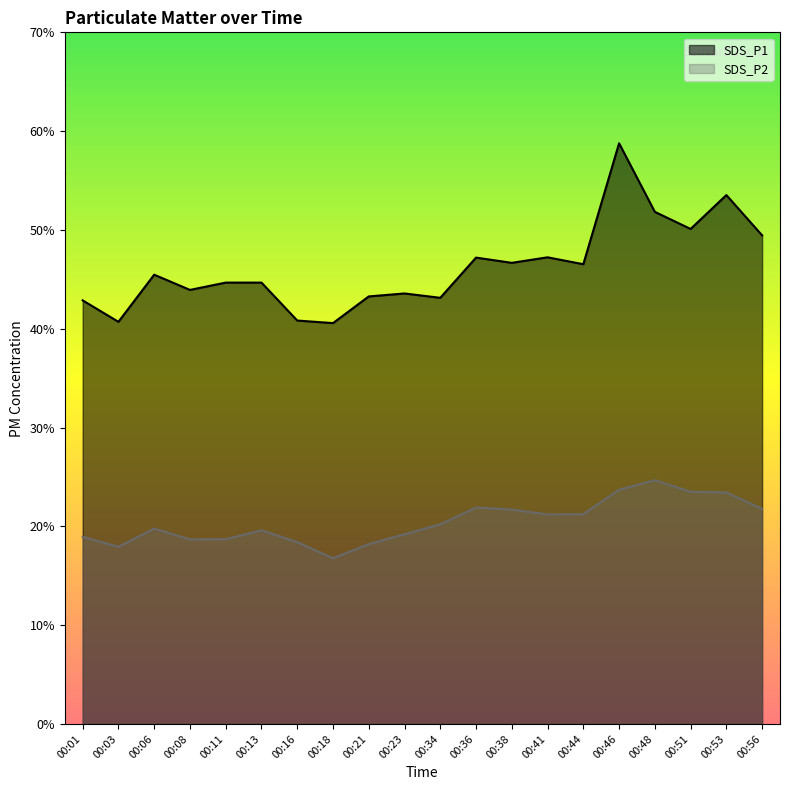

Where does the SDS_P1 series first go above 45?

00:06